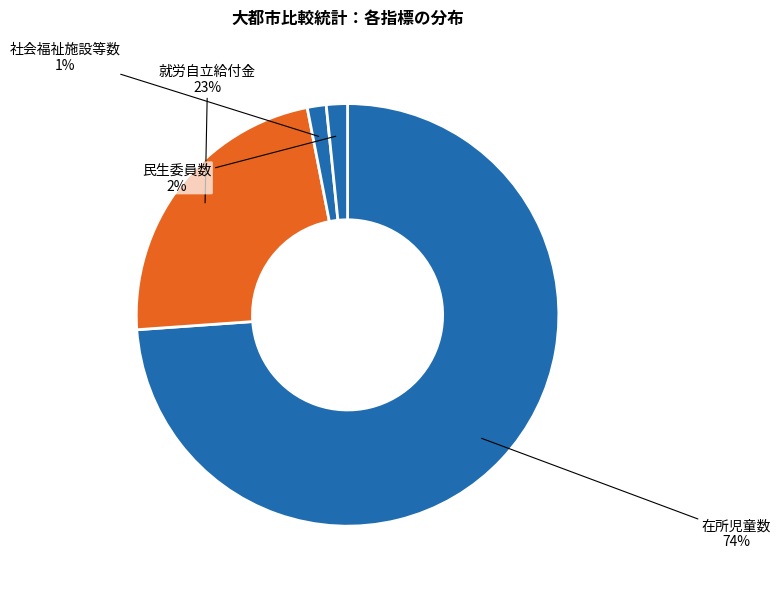

Combined, do 就労自立給付金 and 在所児童数 account for over 50%?

Yes